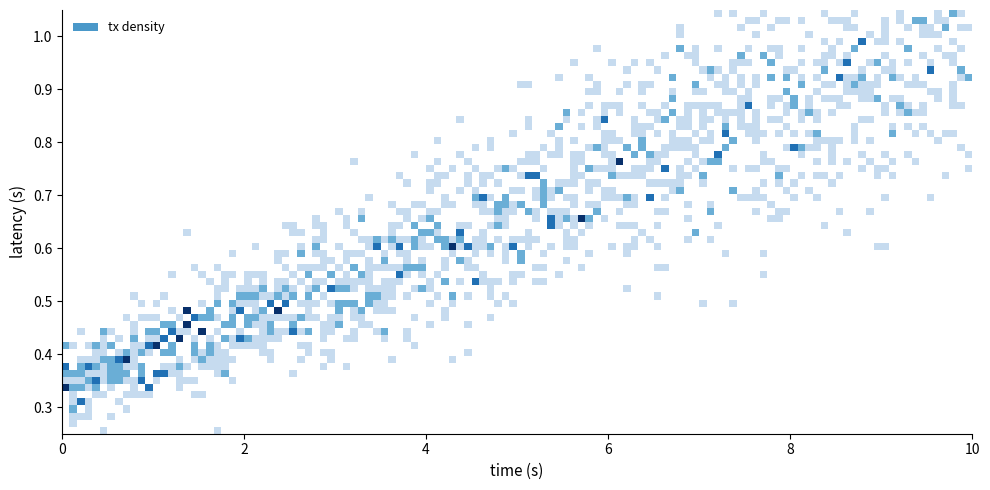

What is the maximum value shown in the chart?

2